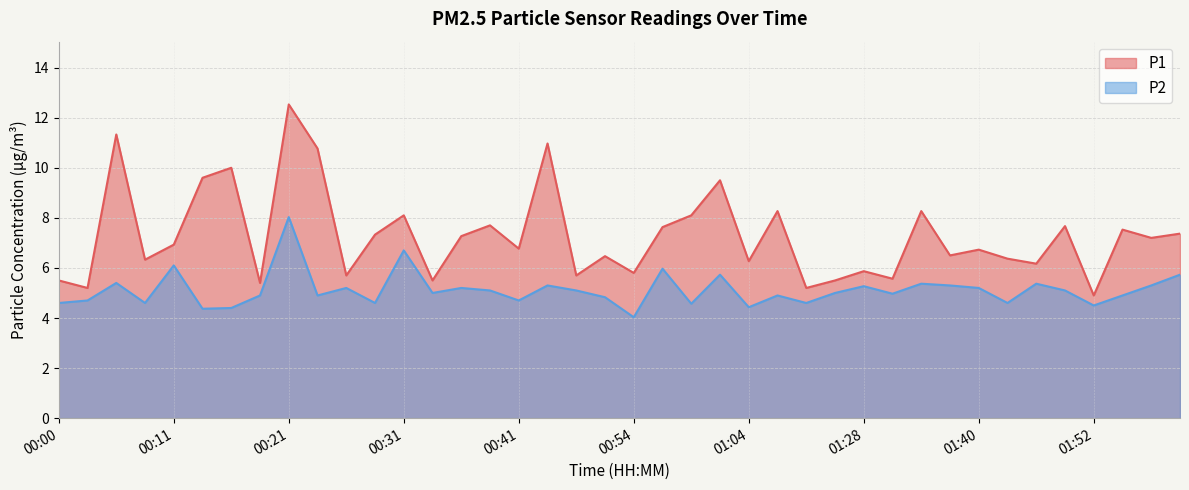

How many categories are shown in the chart?

40